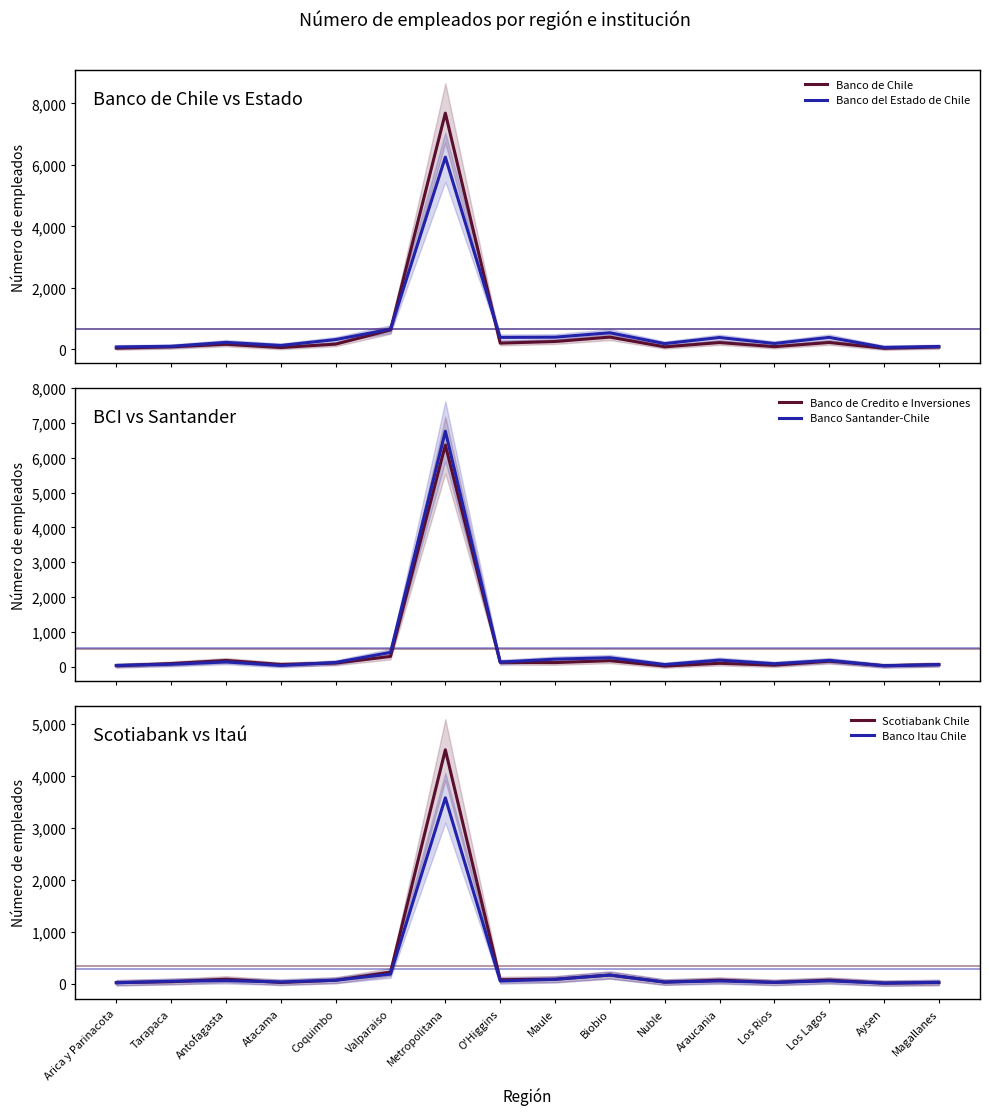

Reading left to right, transcribe all the data shown in this chart.

Banco de Chile: Arica y Parinacota=35	Tarapaca=78	Antofagasta=162	Atacama=55	Coquimbo=166	Valparaiso=626	Metropolitana=7686	O'Higgins=199	Maule=251	Biobio=395	Nuble=78	Araucania=217	Los Rios=84	Los Lagos=219	Aysen=32	Magallanes=74
Banco del Estado de Chile: Arica y Parinacota=75	Tarapaca=96	Antofagasta=223	Atacama=123	Coquimbo=314	Valparaiso=654	Metropolitana=6253	O'Higgins=385	Maule=392	Biobio=536	Nuble=182	Araucania=382	Los Rios=187	Los Lagos=385	Aysen=61	Magallanes=90
Banco de Credito e Inversiones: Arica y Parinacota=29	Tarapaca=93	Antofagasta=183	Atacama=68	Coquimbo=107	Valparaiso=298	Metropolitana=6362	O'Higgins=128	Maule=121	Biobio=176	Nuble=23	Araucania=101	Los Rios=48	Los Lagos=161	Aysen=32	Magallanes=64
Banco Santander-Chile: Arica y Parinacota=41	Tarapaca=73	Antofagasta=140	Atacama=39	Coquimbo=125	Valparaiso=415	Metropolitana=6758	O'Higgins=136	Maule=220	Biobio=261	Nuble=65	Araucania=193	Los Rios=89	Los Lagos=184	Aysen=30	Magallanes=63
Scotiabank Chile: Arica y Parinacota=18	Tarapaca=36	Antofagasta=85	Atacama=21	Coquimbo=65	Valparaiso=221	Metropolitana=4504	O'Higgins=75	Maule=84	Biobio=165	Nuble=28	Araucania=66	Los Rios=23	Los Lagos=65	Aysen=8	Magallanes=18
Banco Itau Chile: Arica y Parinacota=15	Tarapaca=45	Antofagasta=57	Atacama=31	Coquimbo=65	Valparaiso=182	Metropolitana=3579	O'Higgins=51	Maule=82	Biobio=165	Nuble=29	Araucania=51	Los Rios=23	Los Lagos=53	Aysen=9	Magallanes=25